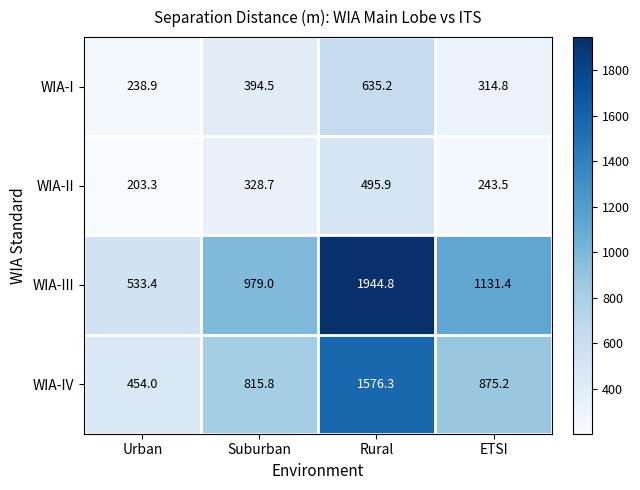

Which category has the highest value across all series?

Rural